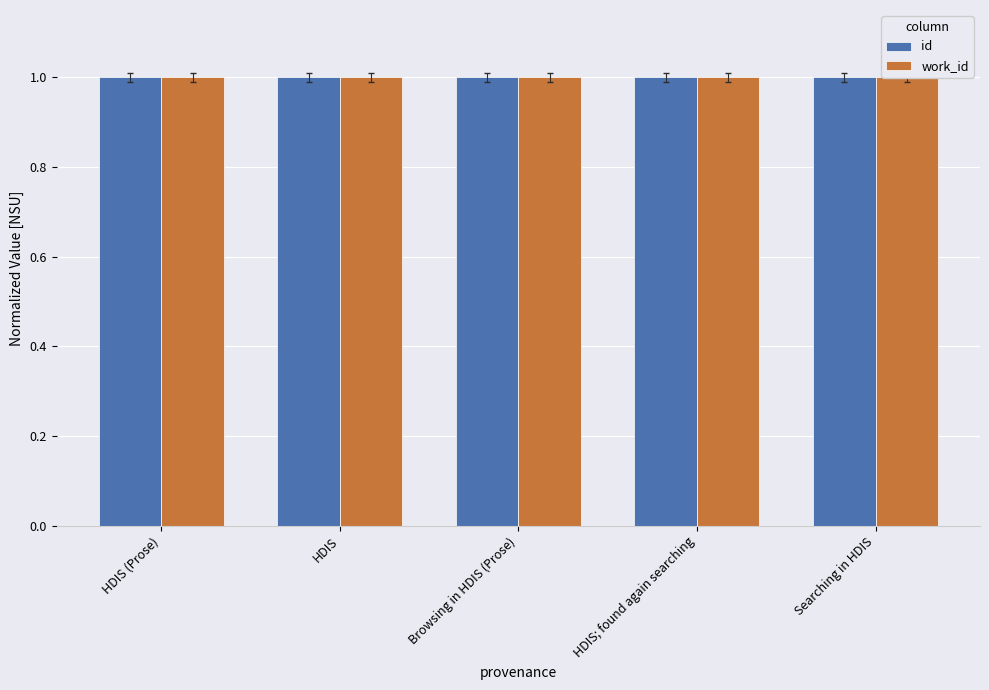

How many groups of bars are there?

5